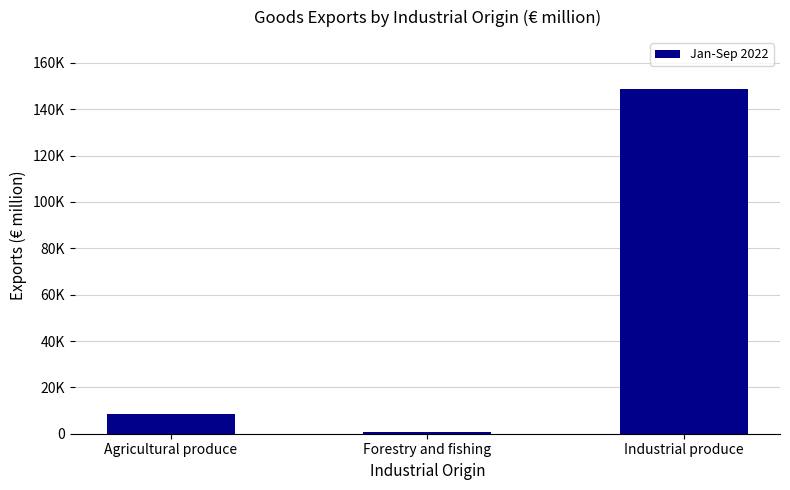

What is the value of the 2nd bar from the left?

741.1